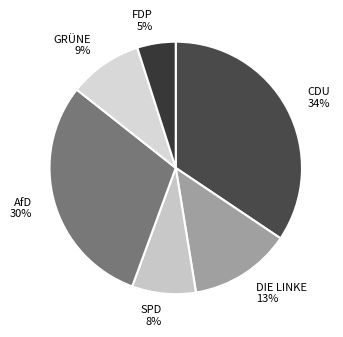

Does any single category account for the majority?

No